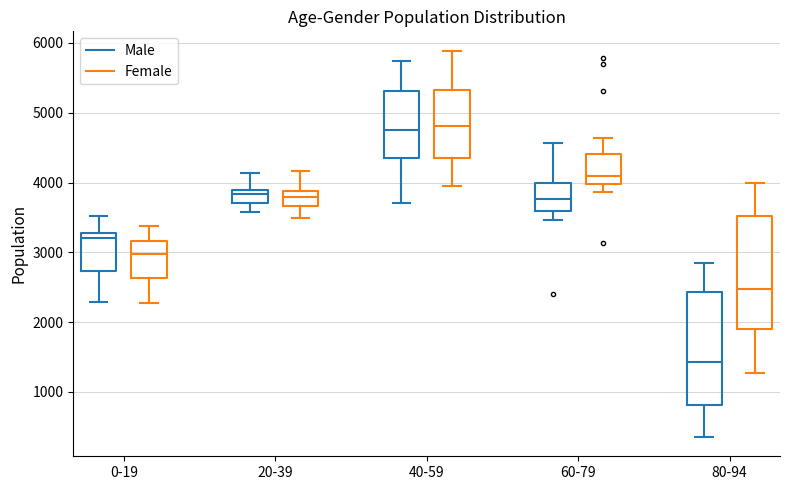

Where is the upper edge of the box for 20-39 (Female) on the y-axis? The values are not printed on the chart, so give them approximately, as read against the axis.

3900